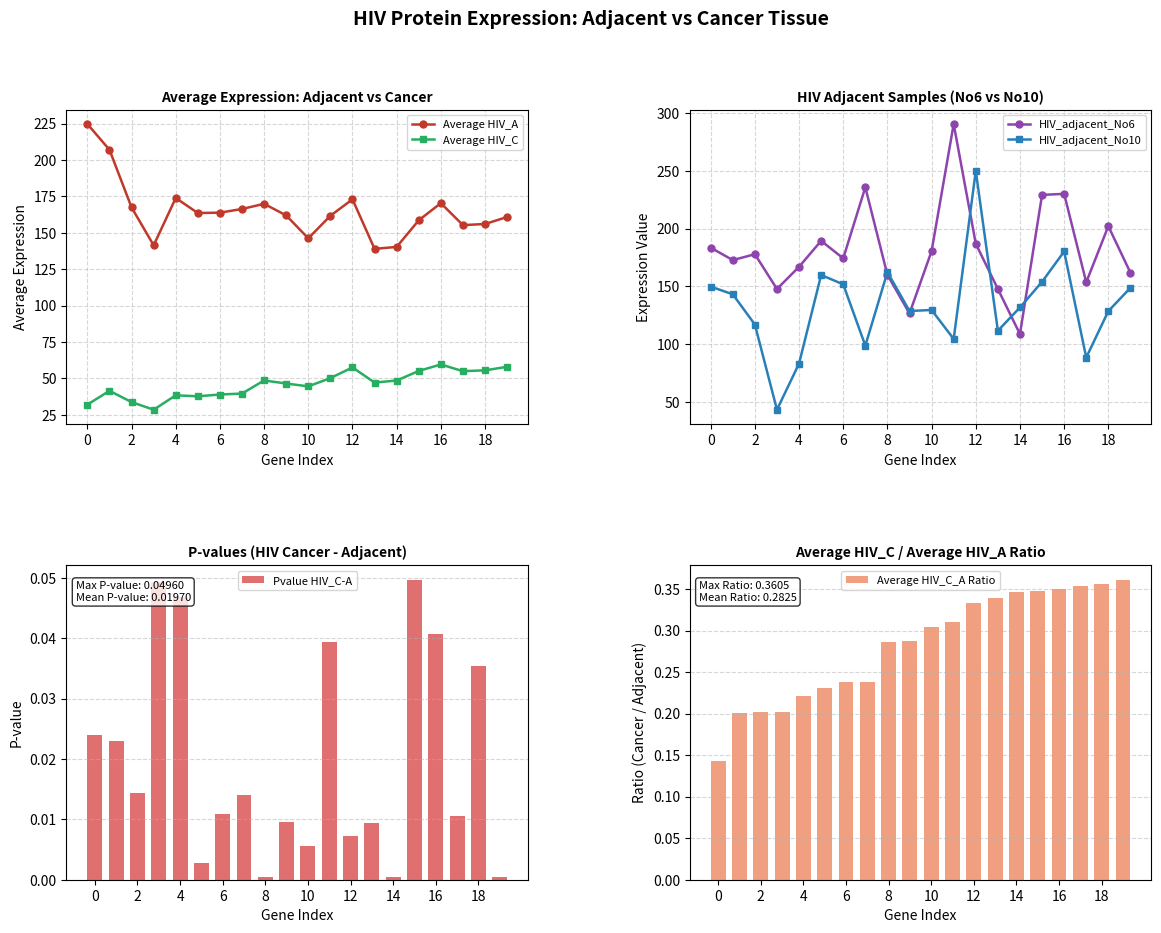

What is the sum of the Average HIV_C_A Ratio values at 12 and 13?

0.7